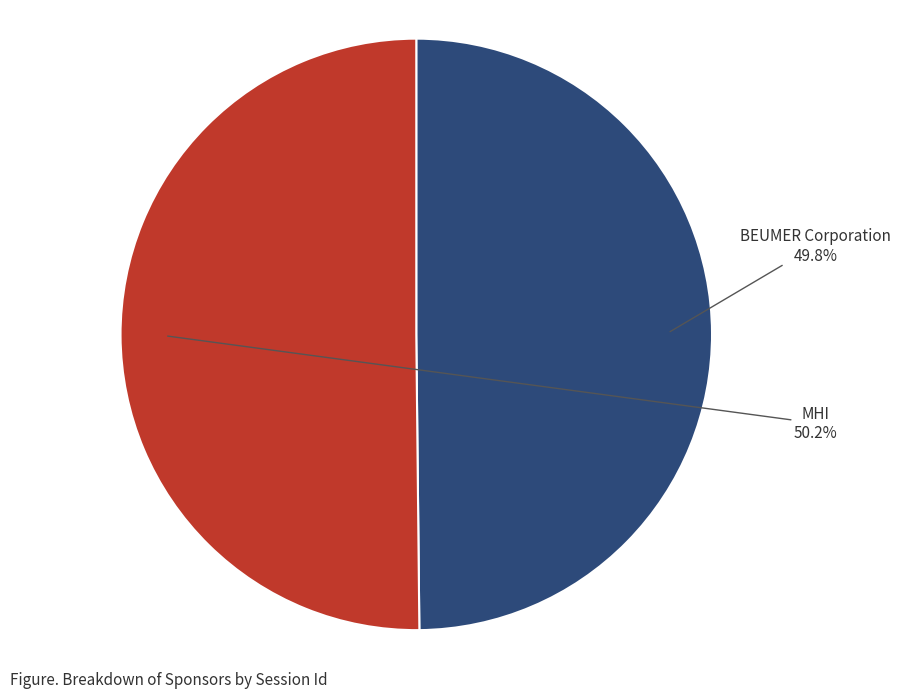

Is it true that BEUMER Corporation is 50% of the pie?

True